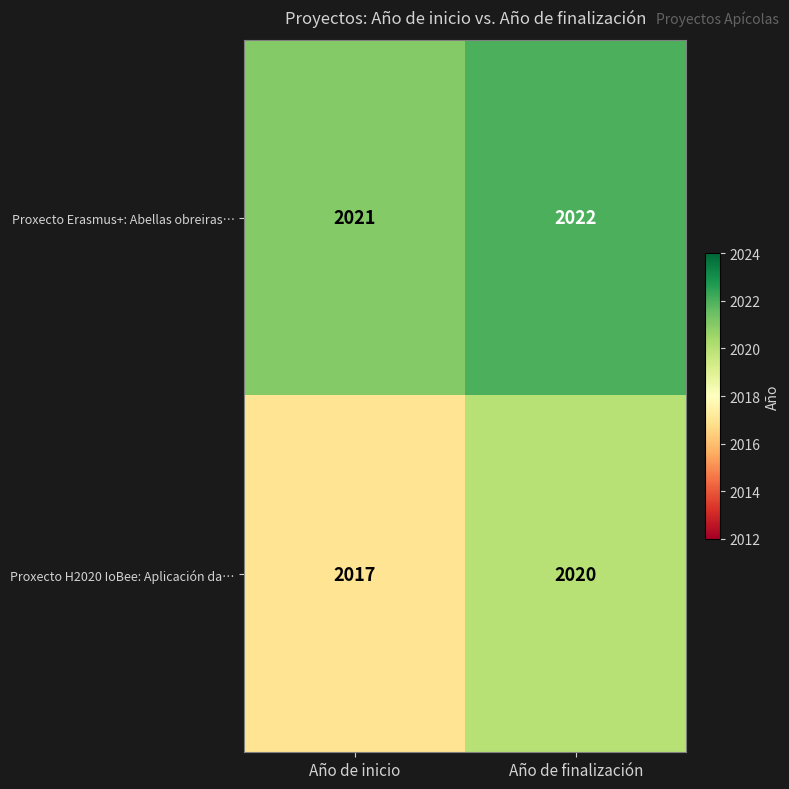

How many categories are shown in the chart?

2